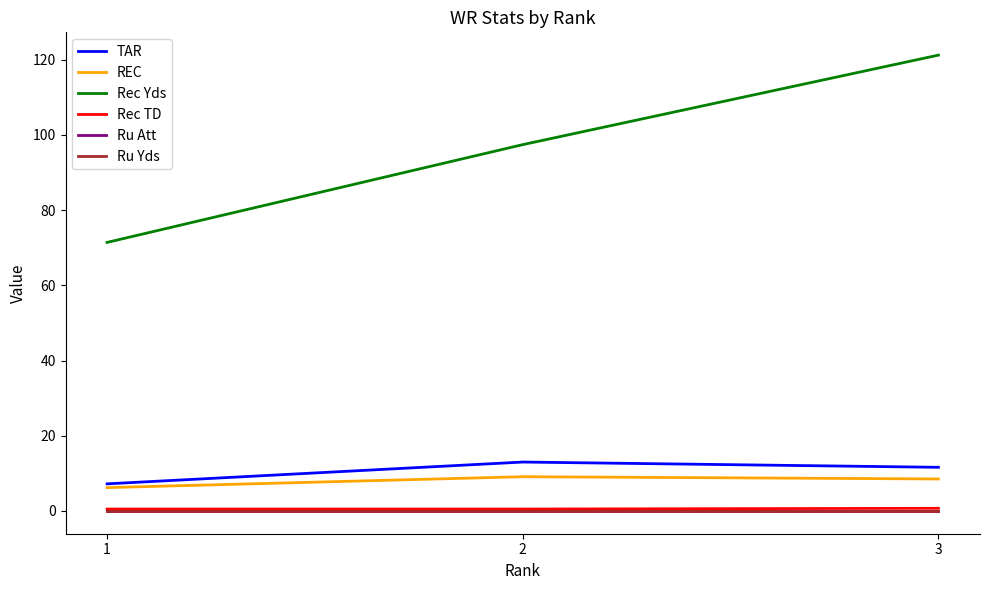

What is the total value across all series at 3?

142.0